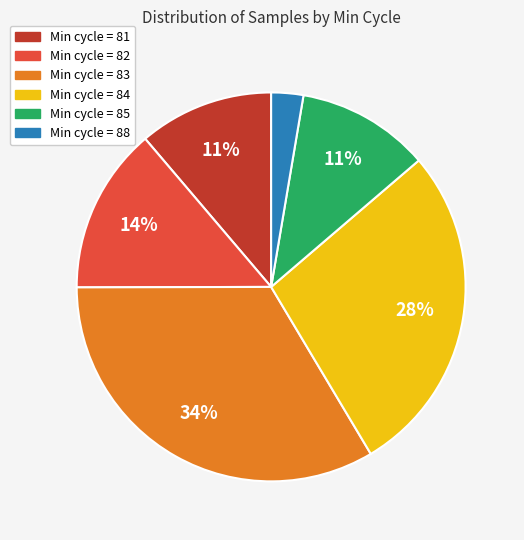

Is there any slice that represents more than half of the pie?

No